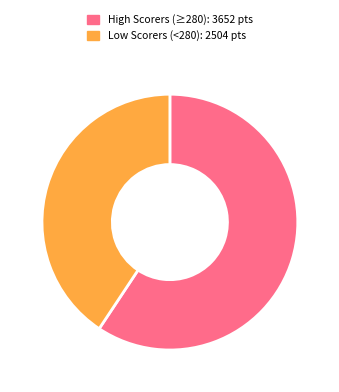

Combined, do High Scorers (≥280): 3652 pts and Low Scorers (<280): 2504 pts account for over 50%?

Yes